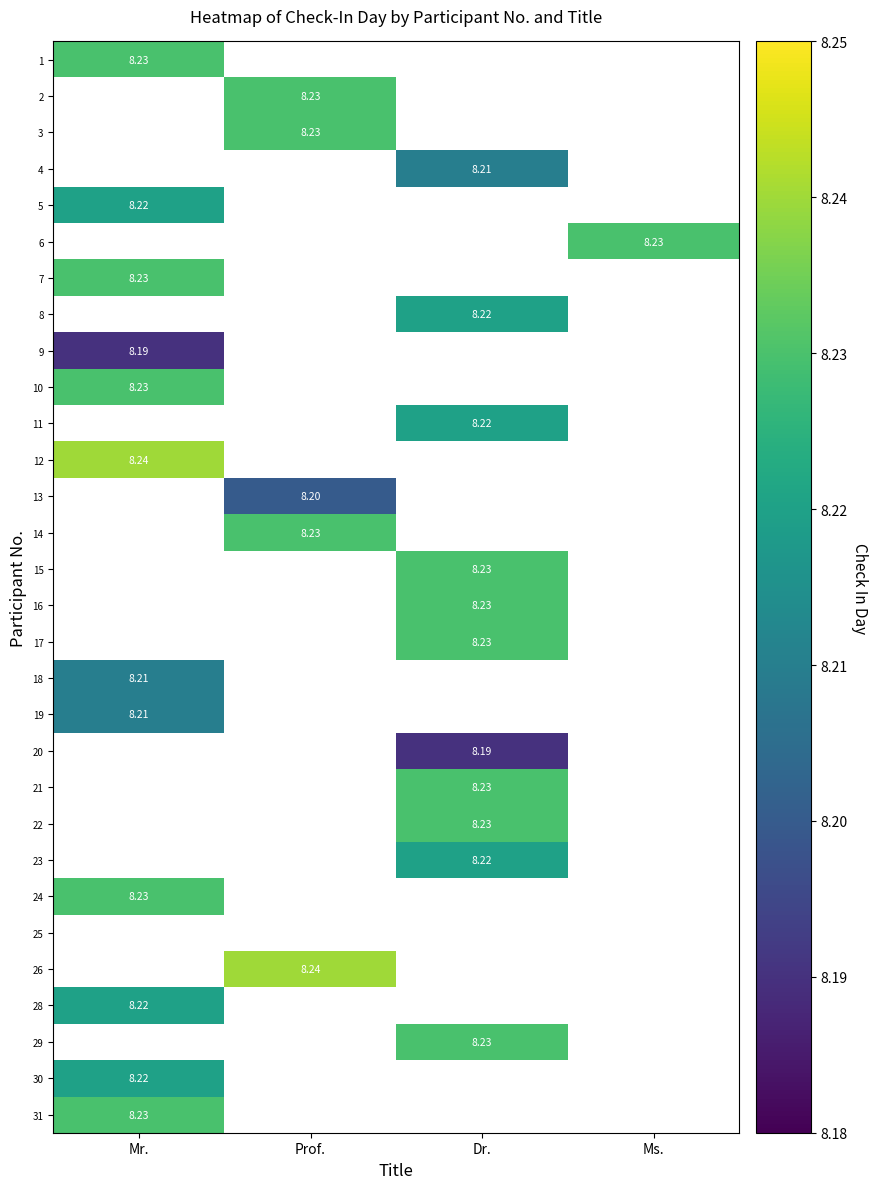

How many distinct data groups are displayed?

30